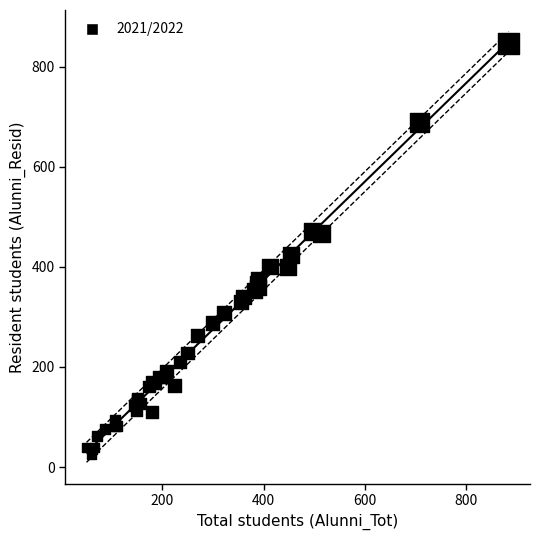

What Y value in the scatter plot is closest to 436?

424